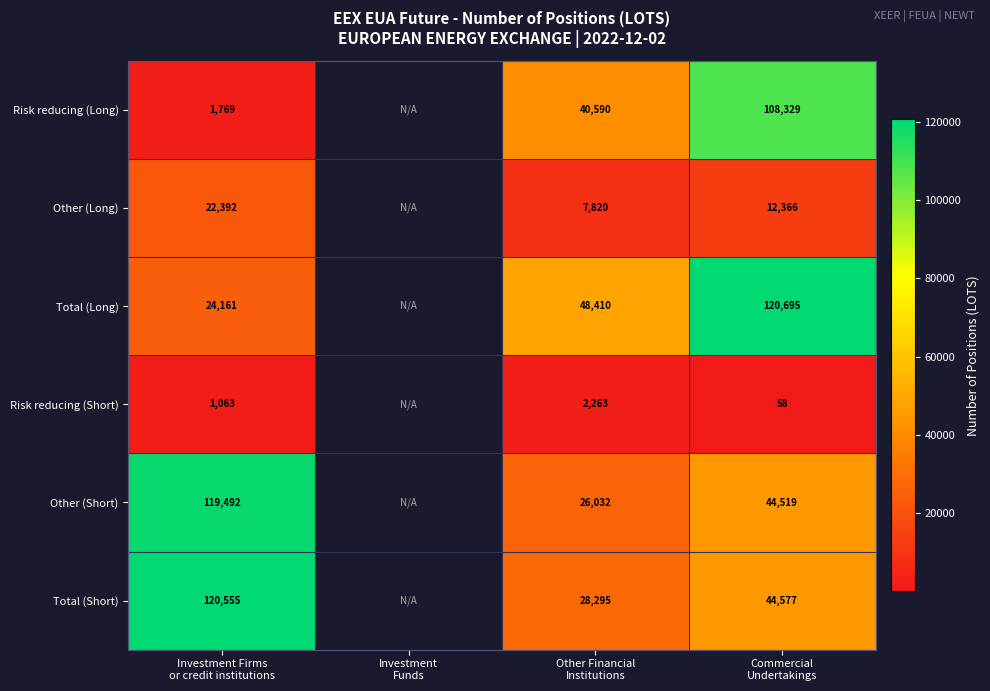

What is the lowest value of the Risk reducing (Long) series?

1769.0